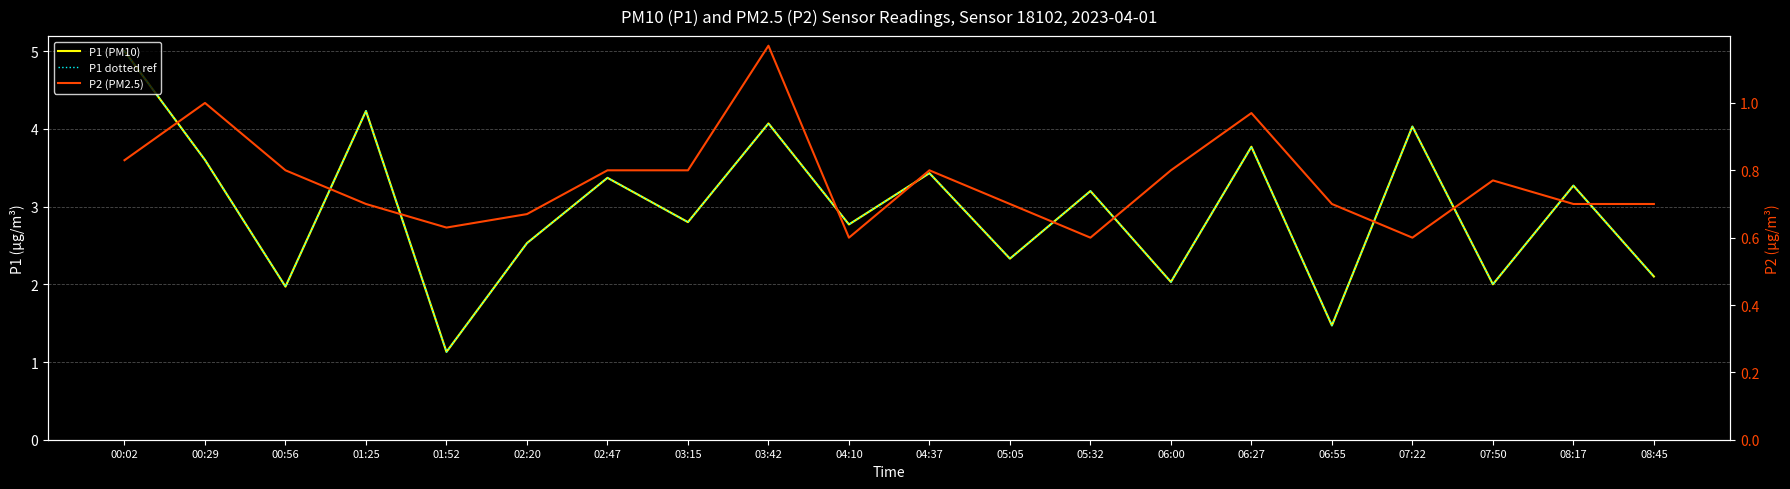

Is it true that P1 (PM10) equals 3.3 at 08:17?

True